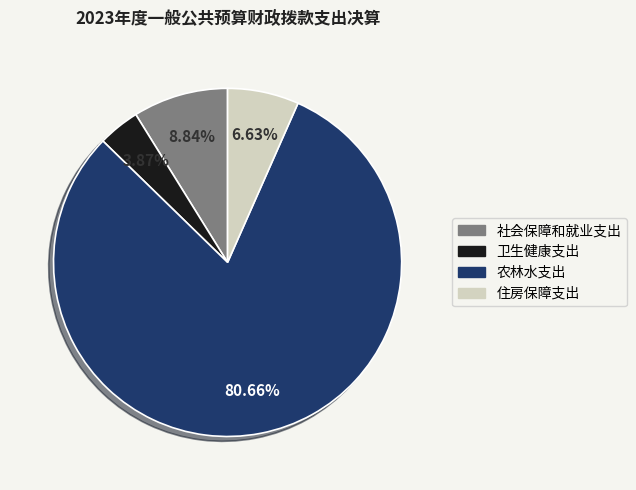

How many slices are in this pie chart?

4